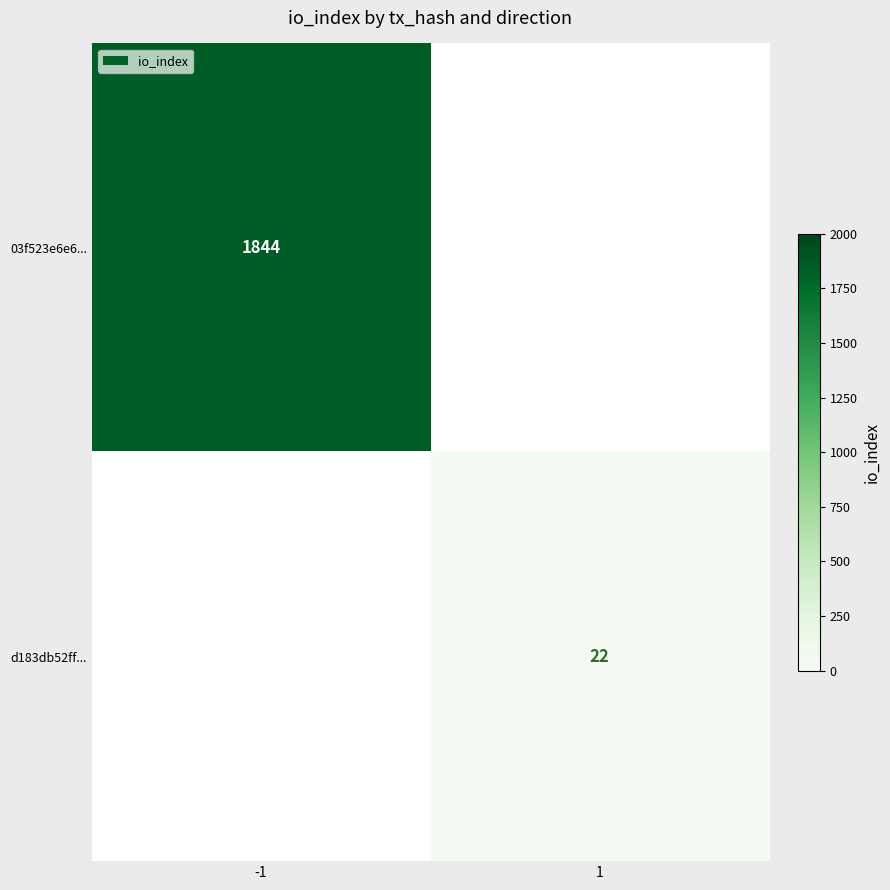

The d183db52ff... series shows 32 at 1. True or false?

False